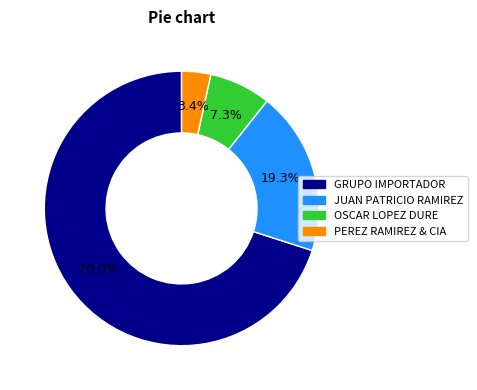

Is there a majority slice in this chart?

Yes